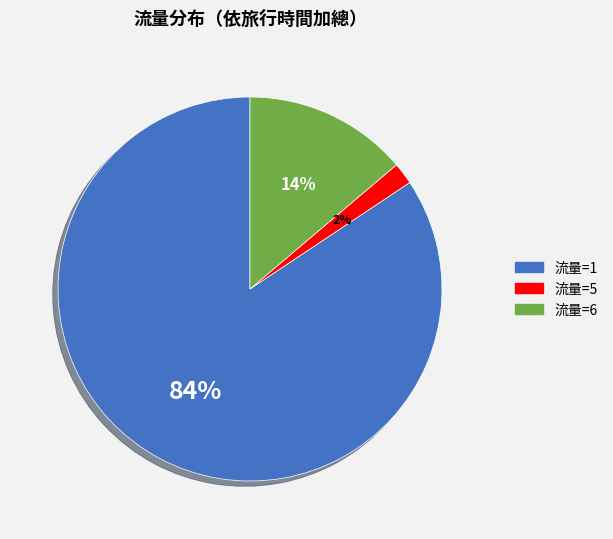

Is there any slice that represents more than half of the pie?

Yes